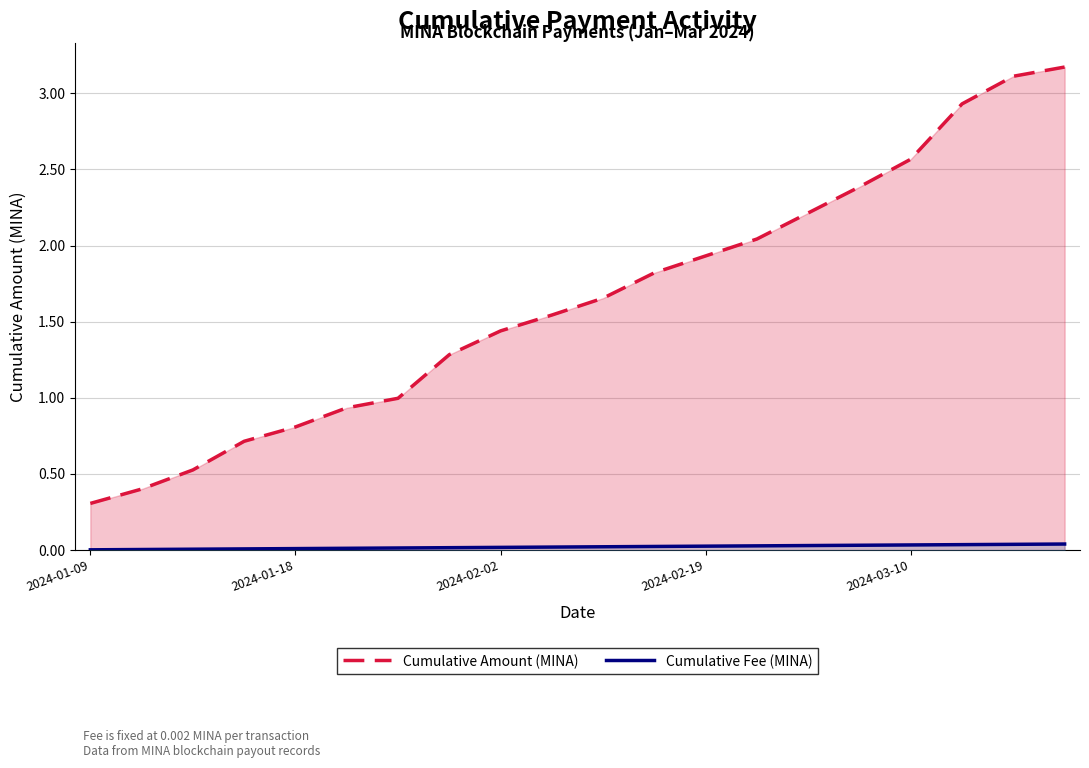

How many categories are shown in the chart?

20